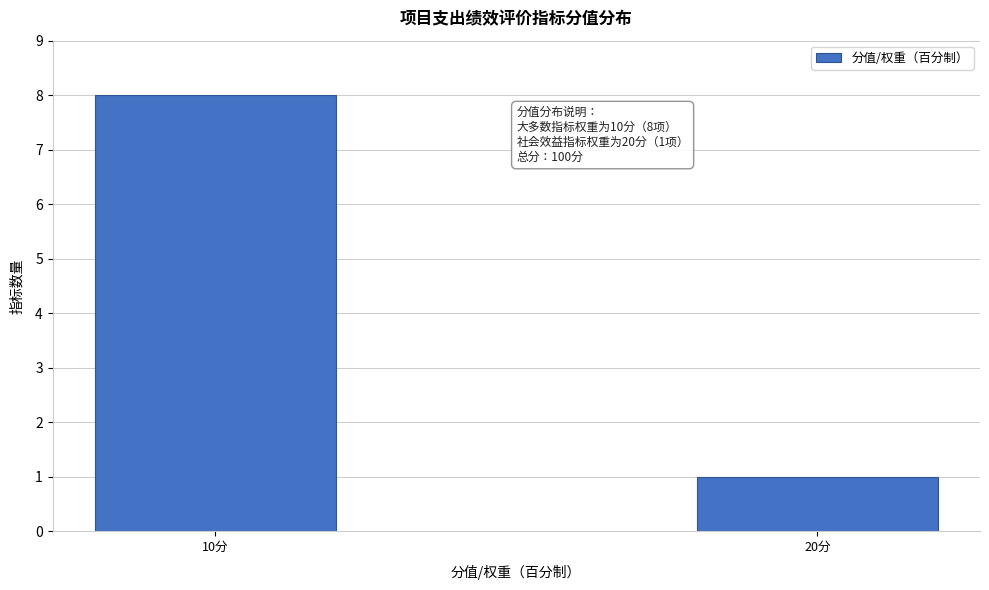

Reading left to right, list all the values displayed in this chart.

10分=8	20分=1